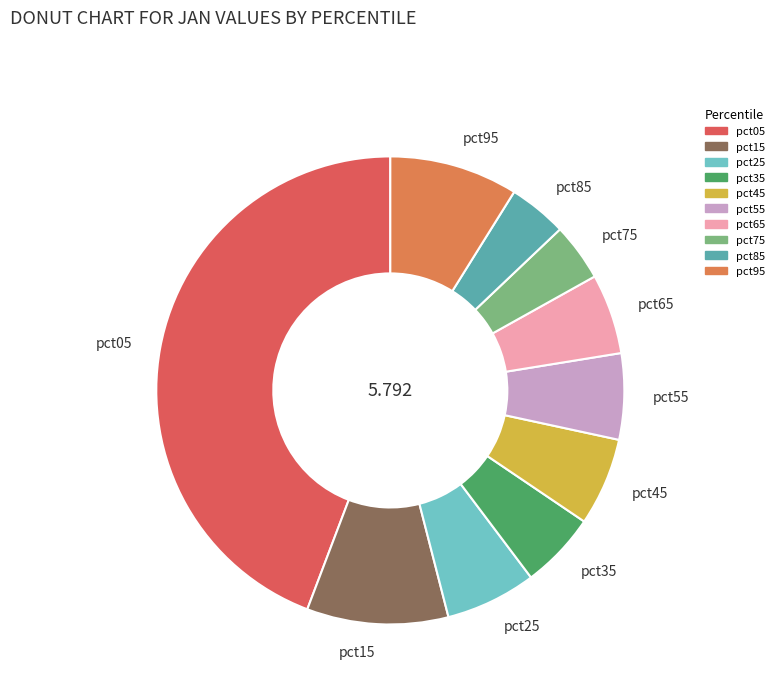

Is pct35 the majority of the pie?

No